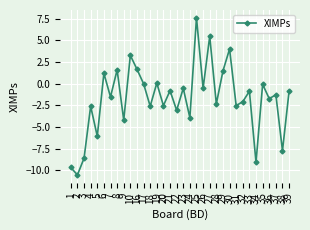

What is the smallest value displayed?

-10.5